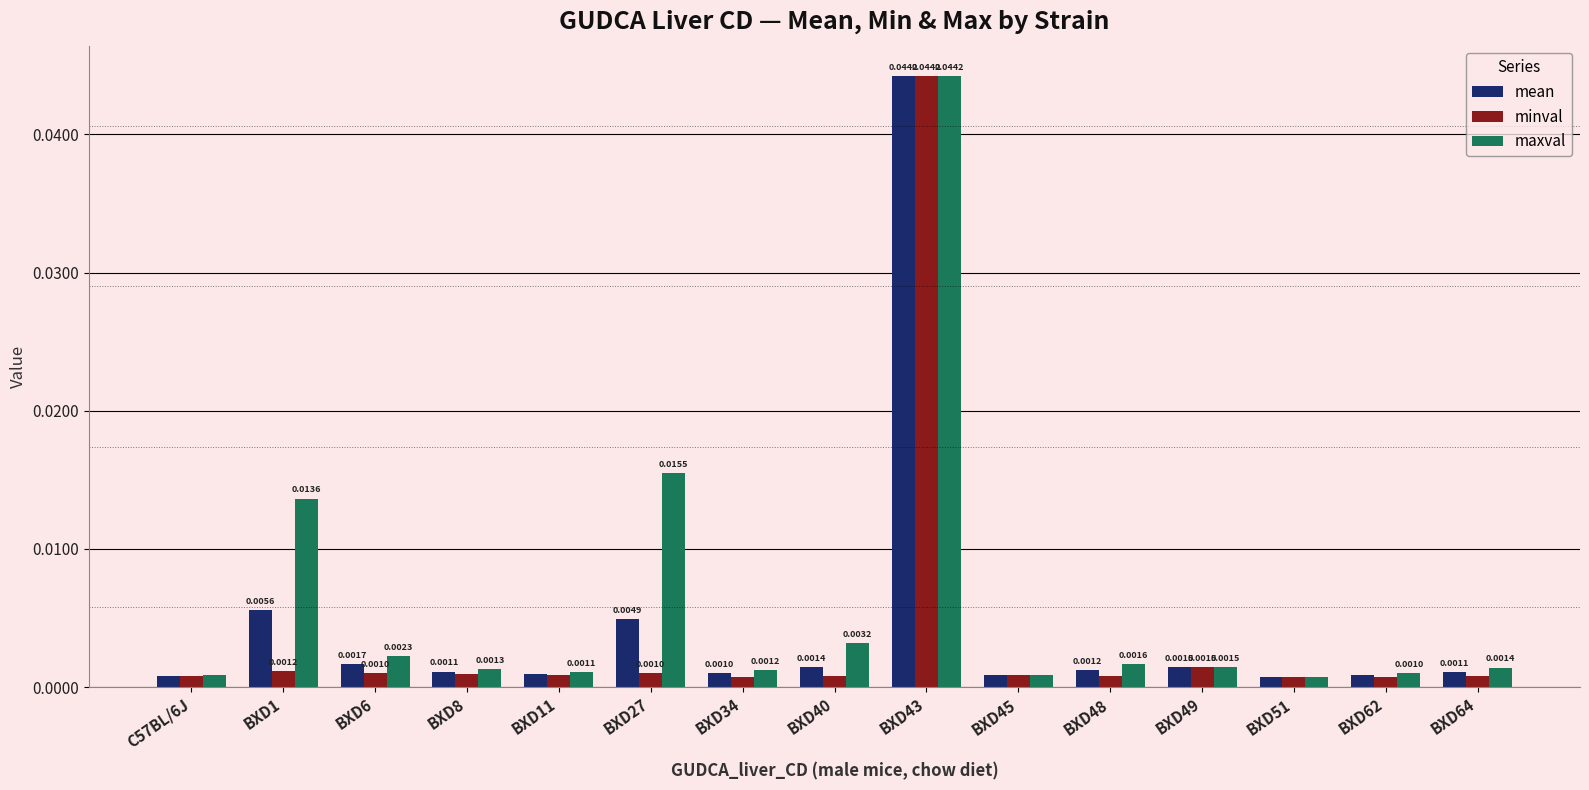

At BXD48, list the series in order from largest to smallest.

maxval, mean, minval